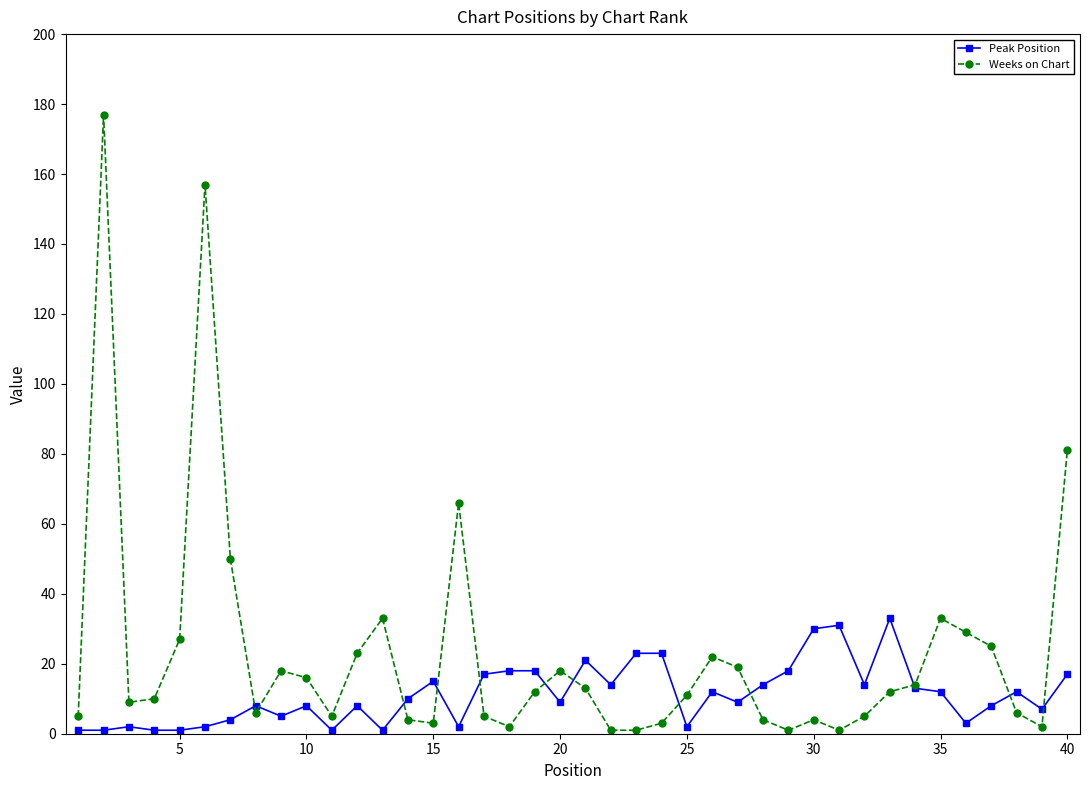

Which series has the largest total across all categories?

Weeks on Chart